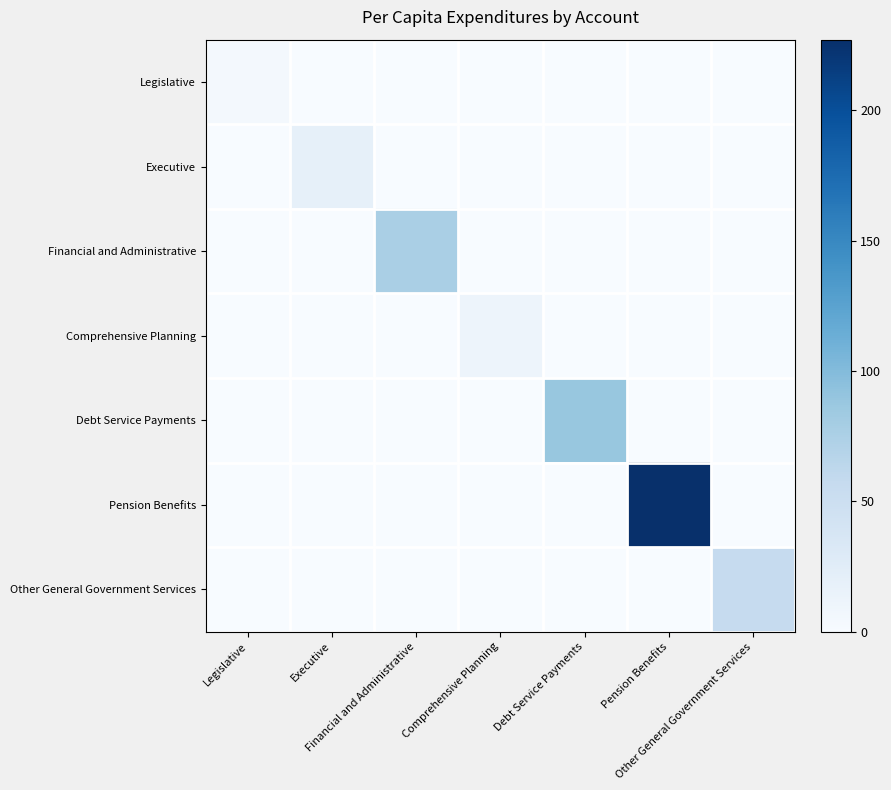

Which series has the largest total across all categories?

Pension Benefits